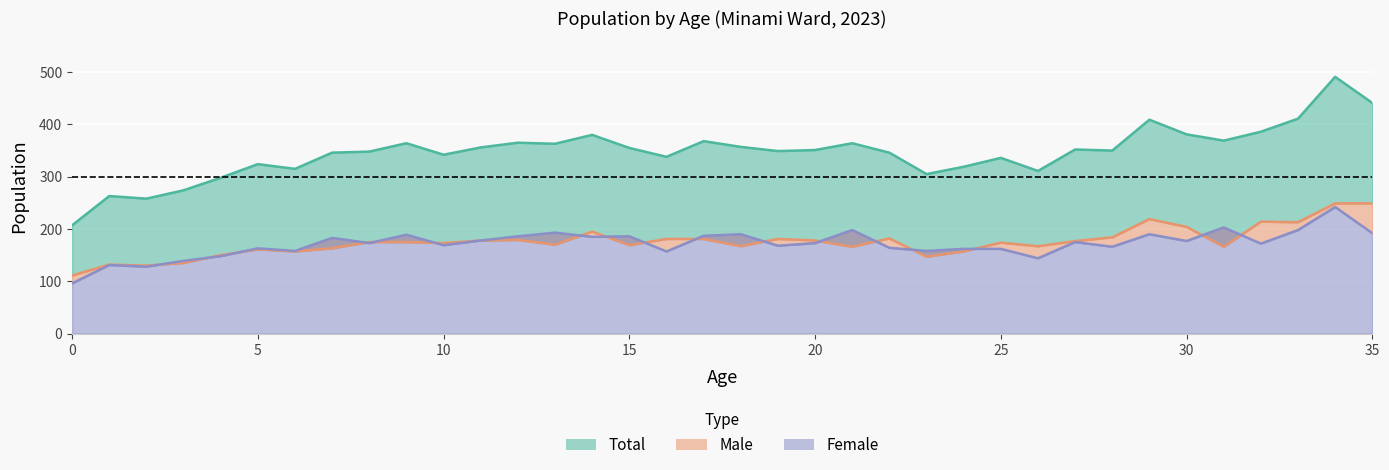

What is the difference between the second highest and second lowest values in the total series?

183